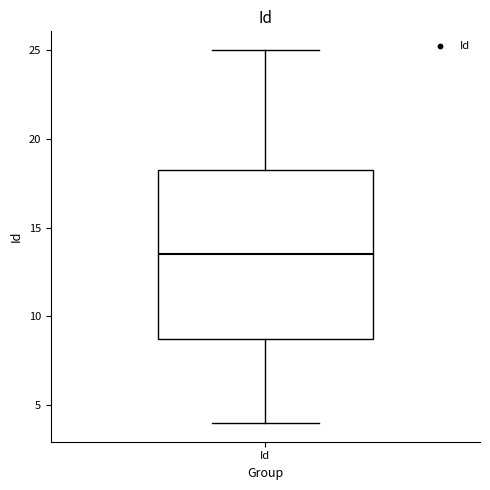

Read this box plot against the y-axis: the position of the median line, the range covered by the box, and the ends of both whiskers. The values are not printed on the chart, so give them approximately, as read against the axis.

median 13.5, box 9.0 to 18.5, whiskers 4.0 to 25.0